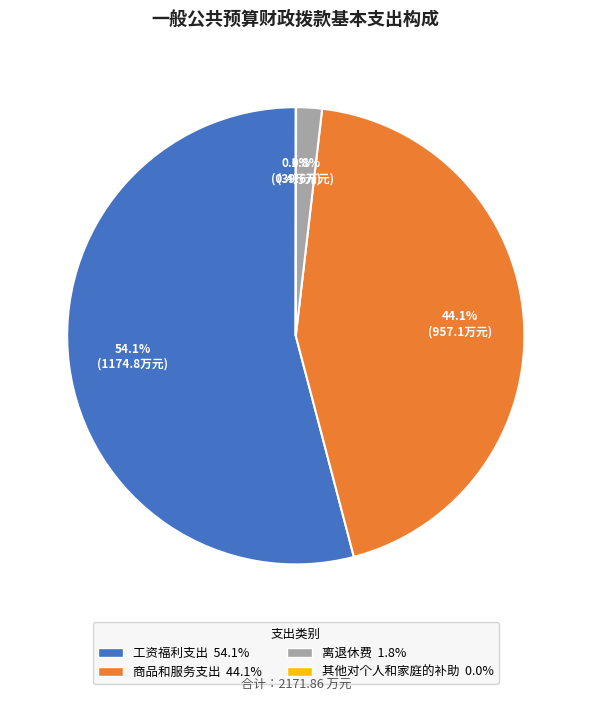

To the nearest percent, what is the average slice percentage?

25%